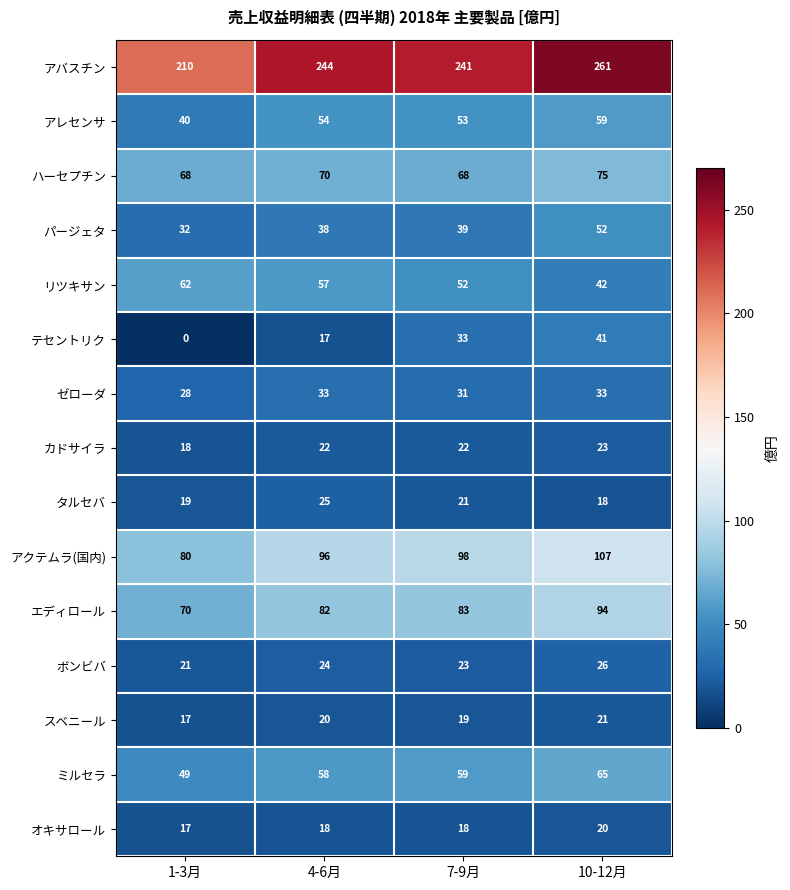

The value of ミルセラ at 7-9月 is 32. True or false?

False